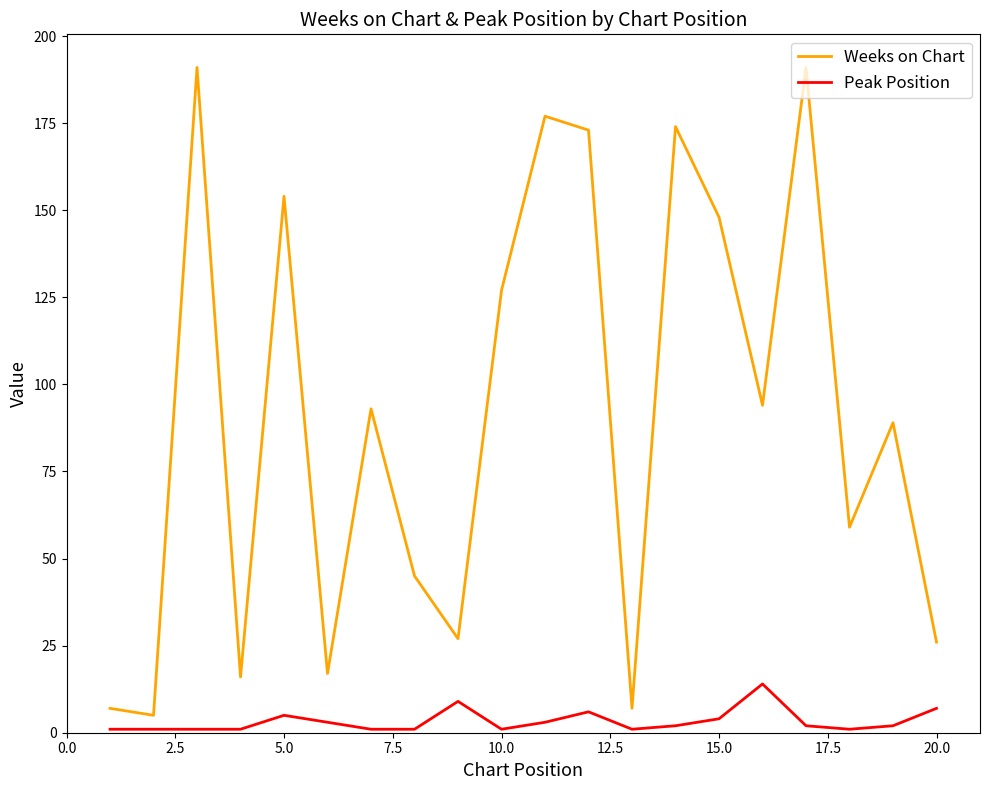

What is the sum of all Weeks on Chart values?

1820